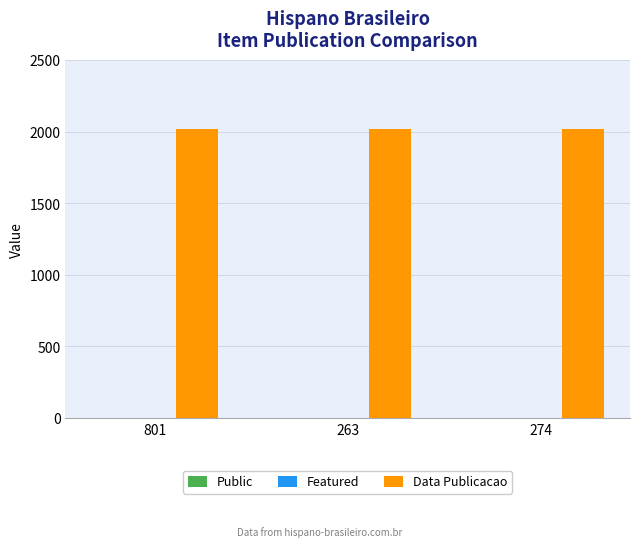

What is the maximum value shown in the chart?

2020